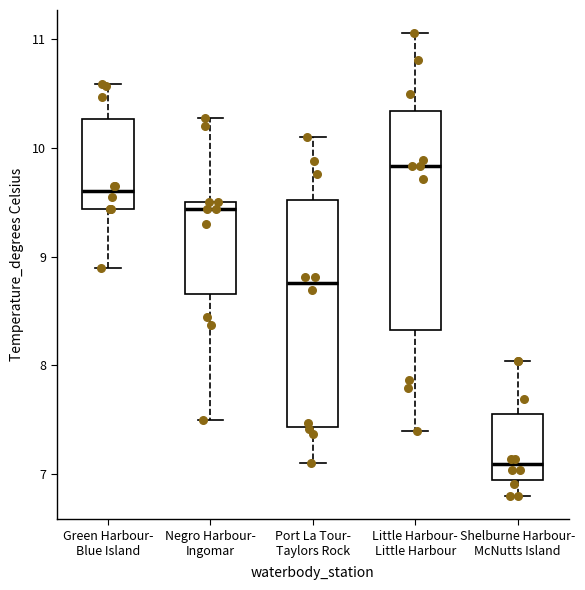

Reading left to right, transcribe this box plot: for each box, give where its median line is, the range the box spans, and where its two whiskers end, as read against the y-axis. The values are not printed on the chart, so give them approximately, as read against the axis.

Green Harbour- Blue Island: median 9.6, box 9.4 to 10.3, whiskers 8.9 to 10.6
Negro Harbour- Ingomar: median 9.4, box 8.7 to 9.5, whiskers 7.5 to 10.3
Port La Tour- Taylors Rock: median 8.8, box 7.4 to 9.5, whiskers 7.1 to 10.1
Little Harbour- Little Harbour: median 9.8, box 8.3 to 10.3, whiskers 7.4 to 11.1
Shelburne Harbour- McNutts Island: median 7.1, box 6.9 to 7.6, whiskers 6.8 to 8.0